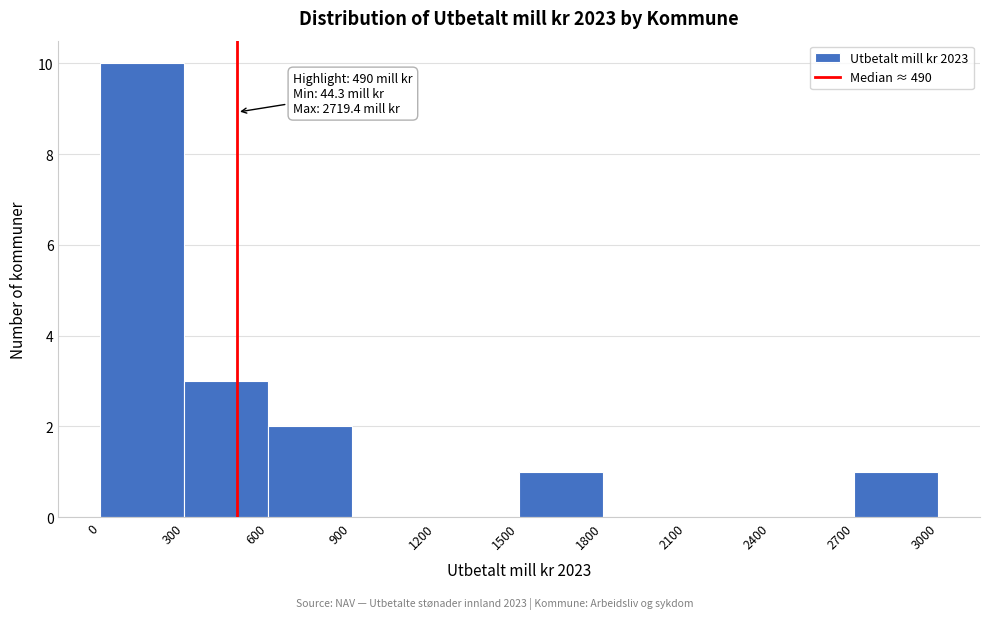

Over which range of the x-axis is the bar tallest?

0 to 300